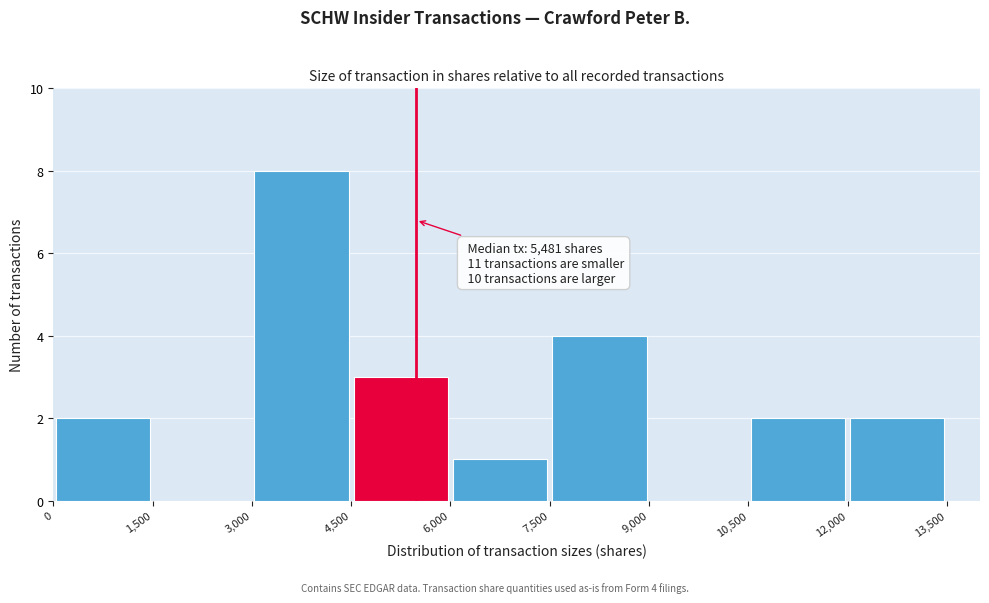

Over which range of the x-axis is the bar tallest?

3,000 to 4,500